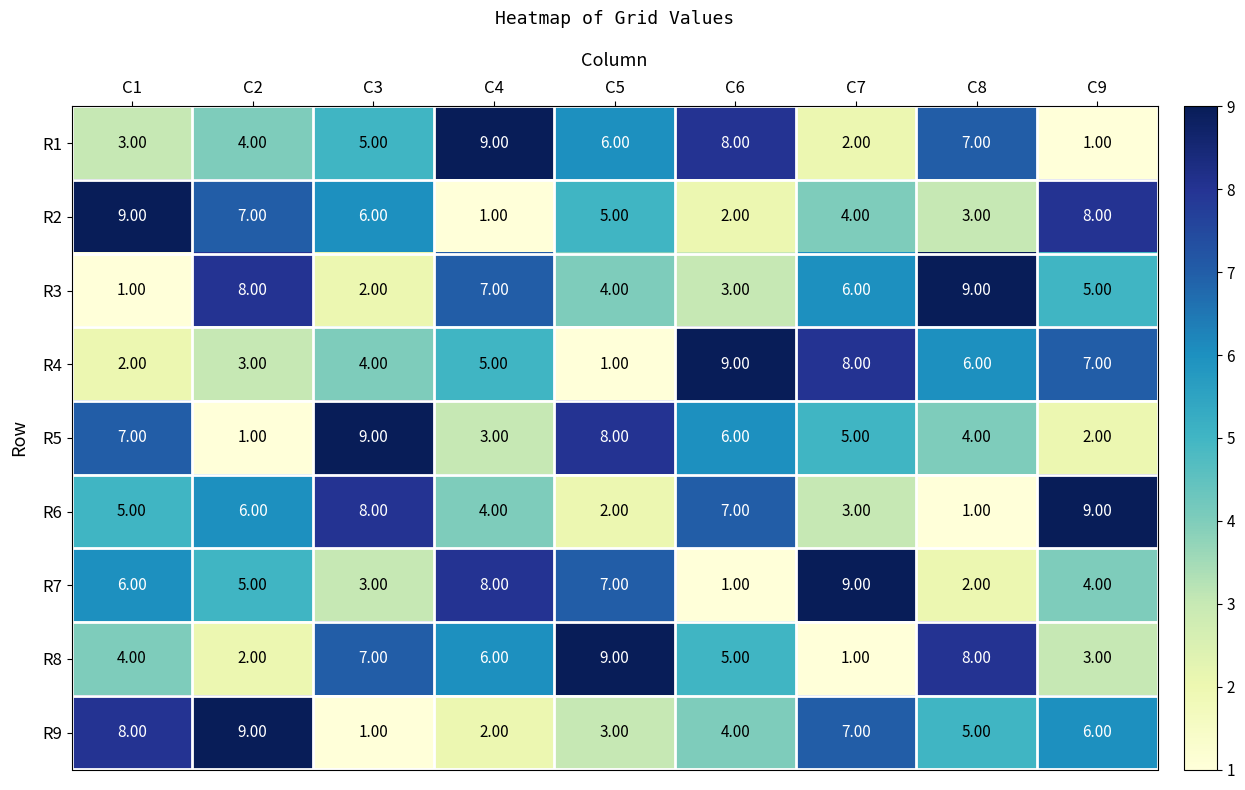

At C5, list the series in order from largest to smallest.

R8, R5, R7, R1, R2, R3, R9, R6, R4